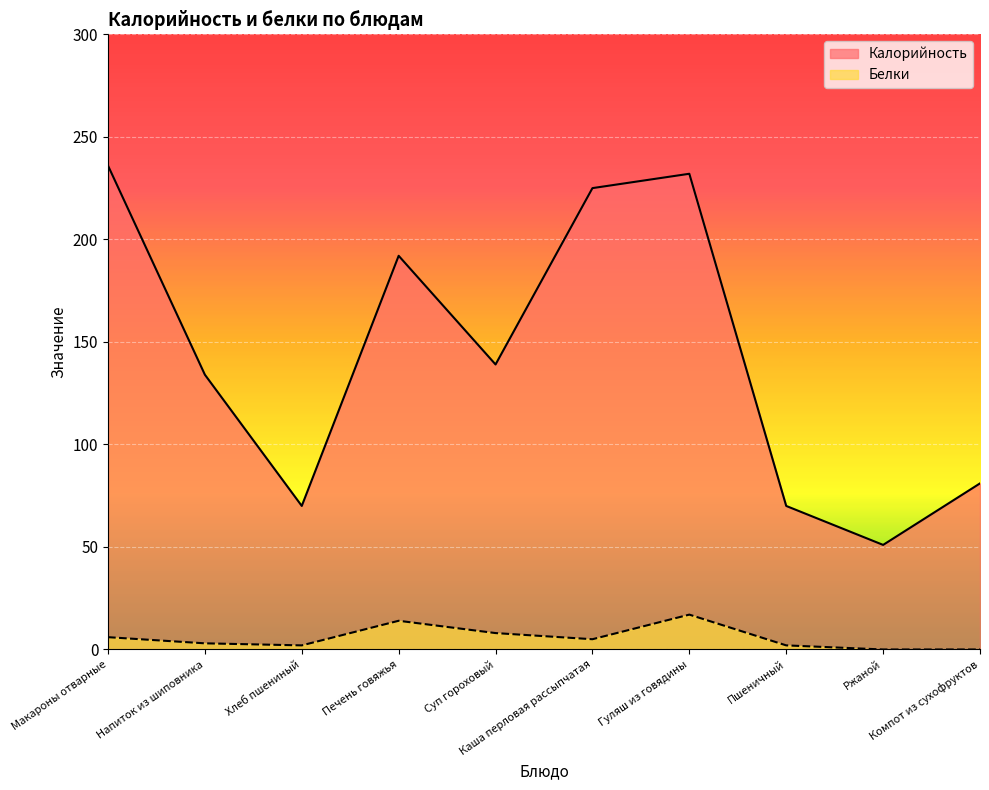

True or false: Калорийность and Белки intersect in this chart.

False